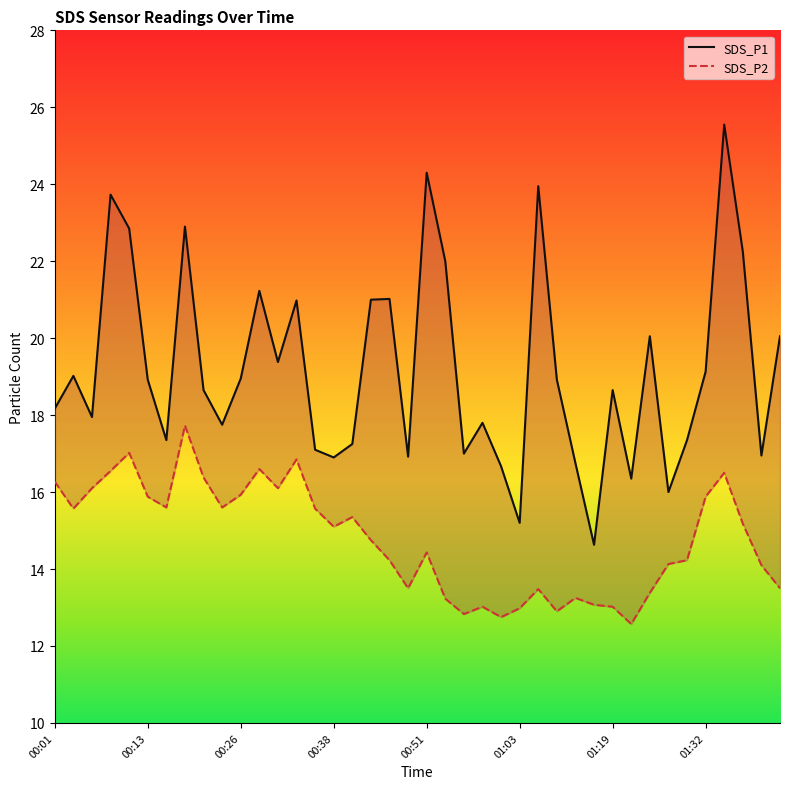

The value of SDS_P1 at 19 is 16.9. True or false?

True